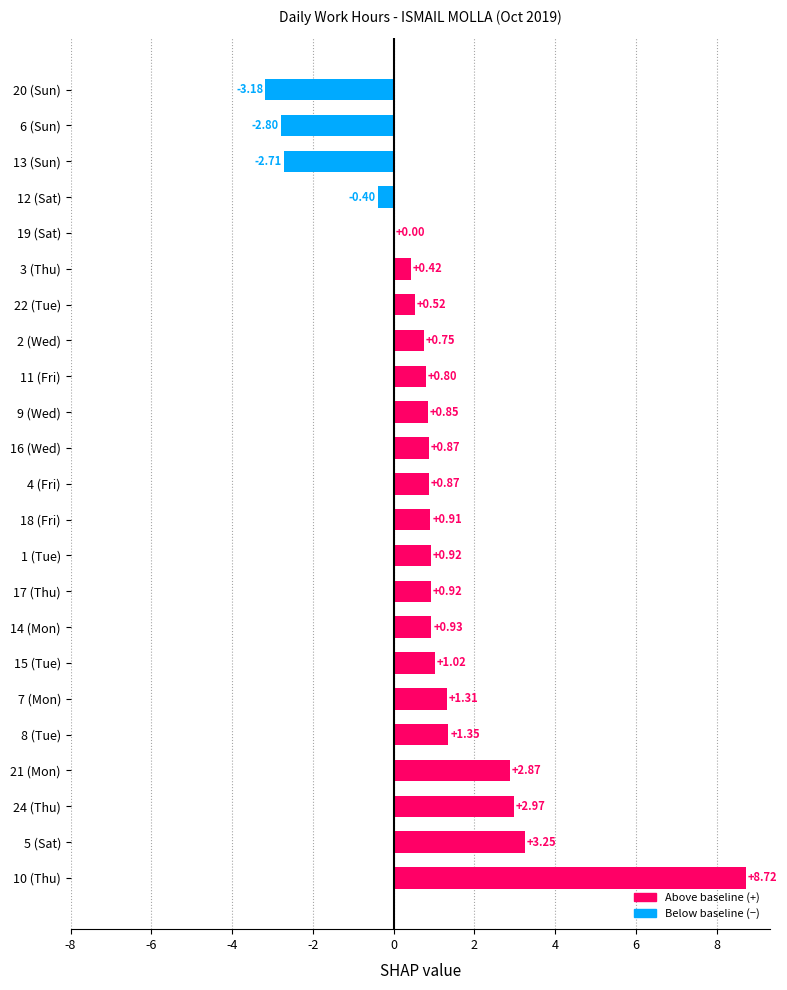

Count the number of data series in this chart.

1